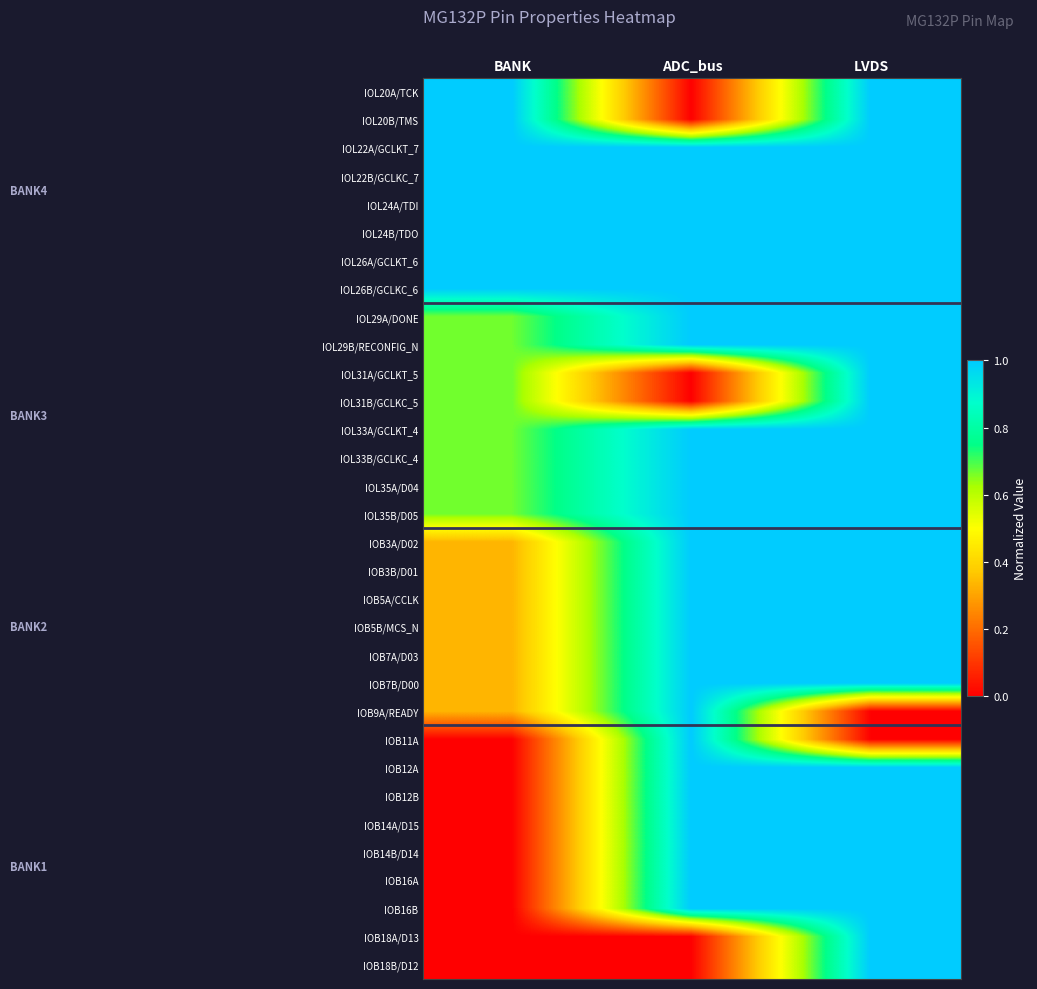

Reading left to right, list all the values displayed in this chart.

IOL20A/TCK: BANK=1.0	ADC_bus=0.0	LVDS=1.0
IOL20B/TMS: BANK=1.0	ADC_bus=0.0	LVDS=1.0
IOL22A/GCLKT_7: BANK=1.0	ADC_bus=1.0	LVDS=1.0
IOL22B/GCLKC_7: BANK=1.0	ADC_bus=1.0	LVDS=1.0
IOL24A/TDI: BANK=1.0	ADC_bus=1.0	LVDS=1.0
IOL24B/TDO: BANK=1.0	ADC_bus=1.0	LVDS=1.0
IOL26A/GCLKT_6: BANK=1.0	ADC_bus=1.0	LVDS=1.0
IOL26B/GCLKC_6: BANK=1.0	ADC_bus=1.0	LVDS=1.0
IOL29A/DONE: BANK=0.7	ADC_bus=1.0	LVDS=1.0
IOL29B/RECONFIG_N: BANK=0.7	ADC_bus=1.0	LVDS=1.0
IOL31A/GCLKT_5: BANK=0.7	ADC_bus=0.0	LVDS=1.0
IOL31B/GCLKC_5: BANK=0.7	ADC_bus=0.0	LVDS=1.0
IOL33A/GCLKT_4: BANK=0.7	ADC_bus=1.0	LVDS=1.0
IOL33B/GCLKC_4: BANK=0.7	ADC_bus=1.0	LVDS=1.0
IOL35A/D04: BANK=0.7	ADC_bus=1.0	LVDS=1.0
IOL35B/D05: BANK=0.7	ADC_bus=1.0	LVDS=1.0
IOB3A/D02: BANK=0.3	ADC_bus=1.0	LVDS=1.0
IOB3B/D01: BANK=0.3	ADC_bus=1.0	LVDS=1.0
IOB5A/CCLK: BANK=0.3	ADC_bus=1.0	LVDS=1.0
IOB5B/MCS_N: BANK=0.3	ADC_bus=1.0	LVDS=1.0
IOB7A/D03: BANK=0.3	ADC_bus=1.0	LVDS=1.0
IOB7B/D00: BANK=0.3	ADC_bus=1.0	LVDS=1.0
IOB9A/READY: BANK=0.3	ADC_bus=1.0	LVDS=0.0
IOB11A: BANK=0.0	ADC_bus=1.0	LVDS=0.0
IOB12A: BANK=0.0	ADC_bus=1.0	LVDS=1.0
IOB12B: BANK=0.0	ADC_bus=1.0	LVDS=1.0
IOB14A/D15: BANK=0.0	ADC_bus=1.0	LVDS=1.0
IOB14B/D14: BANK=0.0	ADC_bus=1.0	LVDS=1.0
IOB16A: BANK=0.0	ADC_bus=1.0	LVDS=1.0
IOB16B: BANK=0.0	ADC_bus=1.0	LVDS=1.0
IOB18A/D13: BANK=0.0	ADC_bus=0.0	LVDS=1.0
IOB18B/D12: BANK=0.0	ADC_bus=0.0	LVDS=1.0